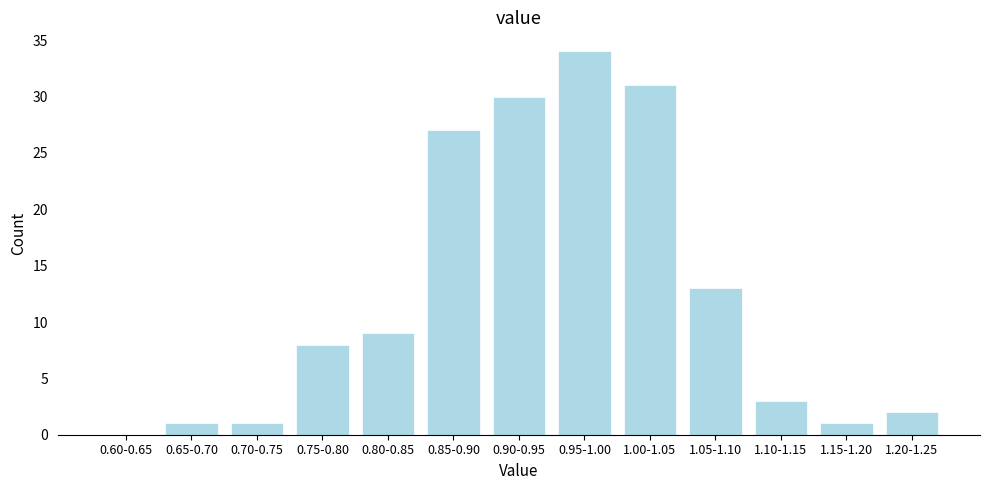

Reading left to right, transcribe all the data shown in this chart.

0.60-0.65=0	0.65-0.70=1	0.70-0.75=1	0.75-0.80=8	0.80-0.85=9	0.85-0.90=27	0.90-0.95=30	0.95-1.00=34	1.00-1.05=31	1.05-1.10=13	1.10-1.15=3	1.15-1.20=1	1.20-1.25=2